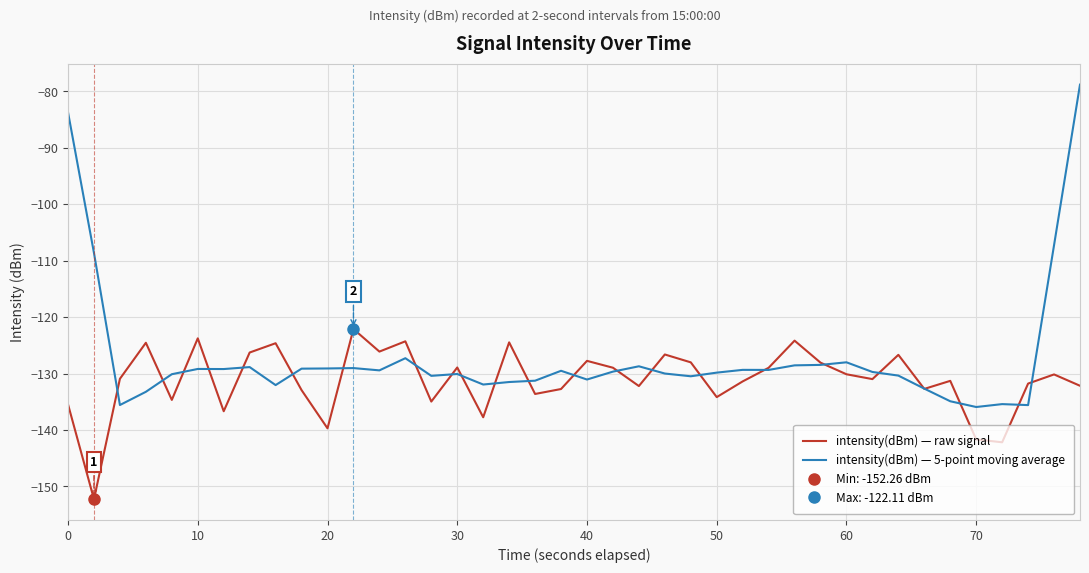

True or false: intensity(dBm) — 5-point moving average and intensity(dBm) — raw signal cross at least once.

True